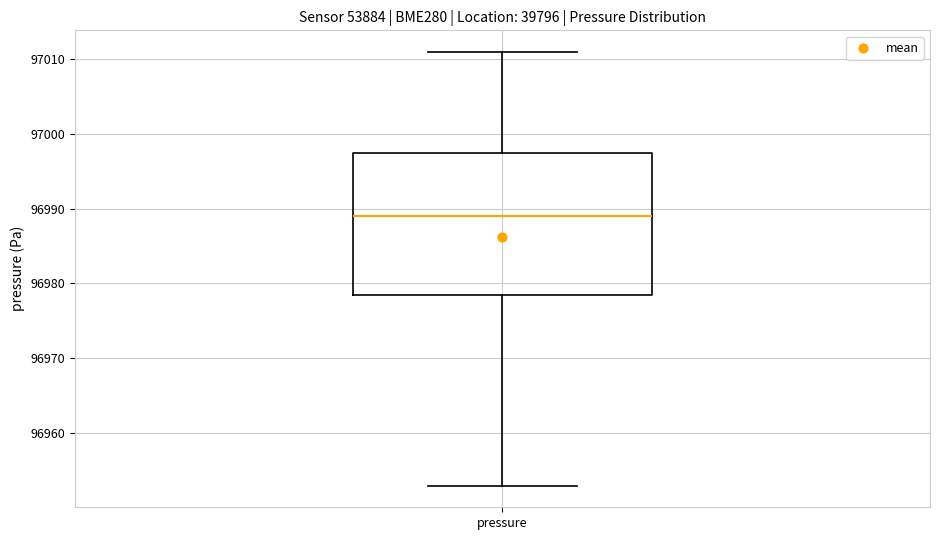

Read this box plot against the y-axis: the position of the median line, the range covered by the box, and the ends of both whiskers. The values are not printed on the chart, so give them approximately, as read against the axis.

median 96989, box 96978 to 96997, whiskers 96953 to 97011